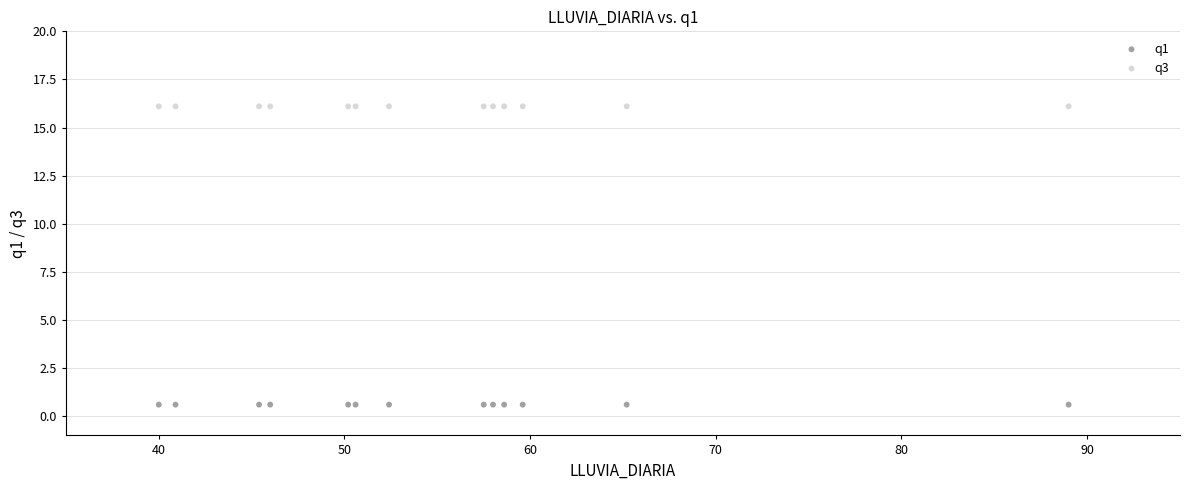

Which series contains the lowest Y value?

q1